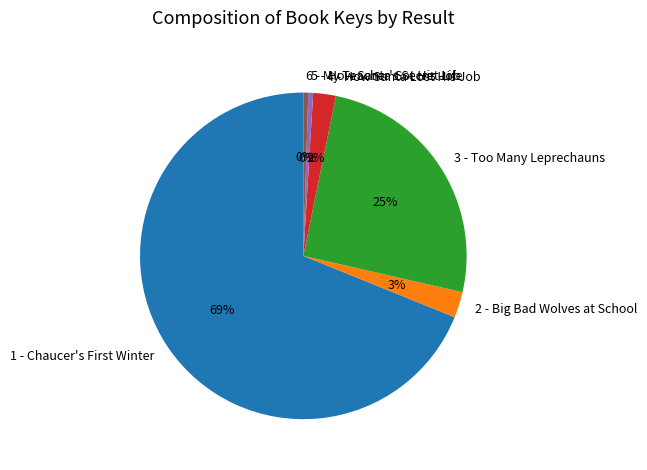

Do 4 - How Santa Lost His Job and 2 - Big Bad Wolves at School together represent more than half of the pie?

No